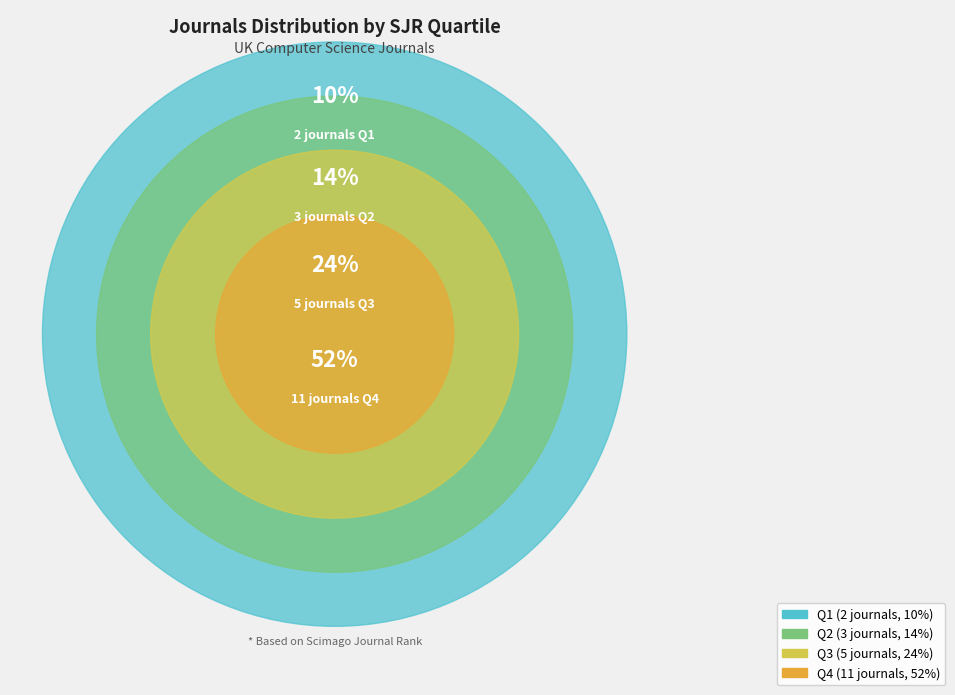

What is the largest slice in the pie chart?

Q4